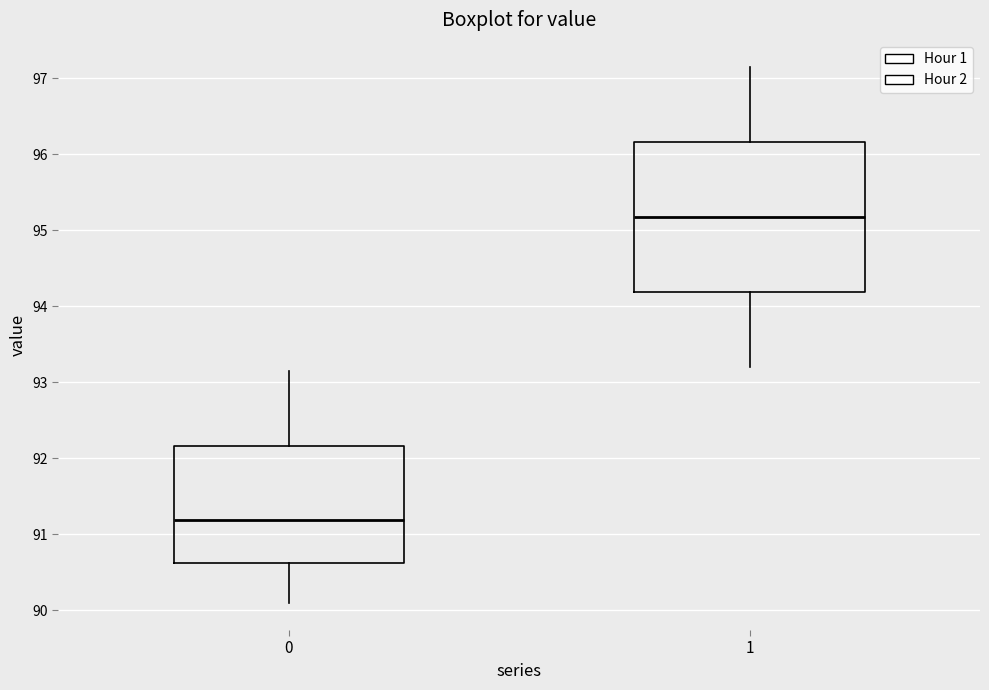

Reading left to right, transcribe this box plot: for each box, give where its median line is, the range the box spans, and where its two whiskers end, as read against the y-axis. The values are not printed on the chart, so give them approximately, as read against the axis.

0: median 91.2, box 90.6 to 92.2, whiskers 90.1 to 93.2
1: median 95.2, box 94.2 to 96.2, whiskers 93.2 to 97.2